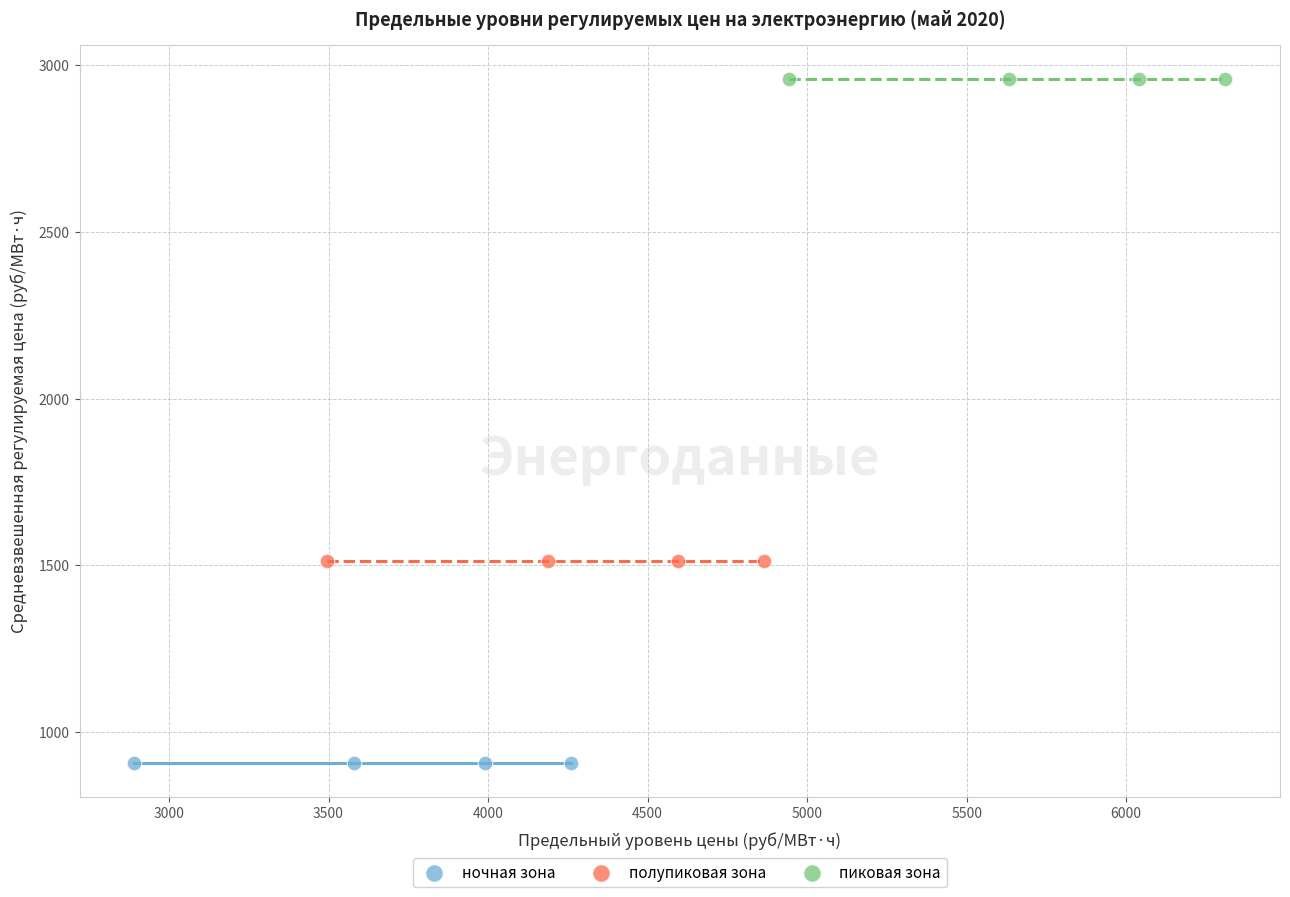

Which series reaches the maximum Y coordinate?

пиковая зона